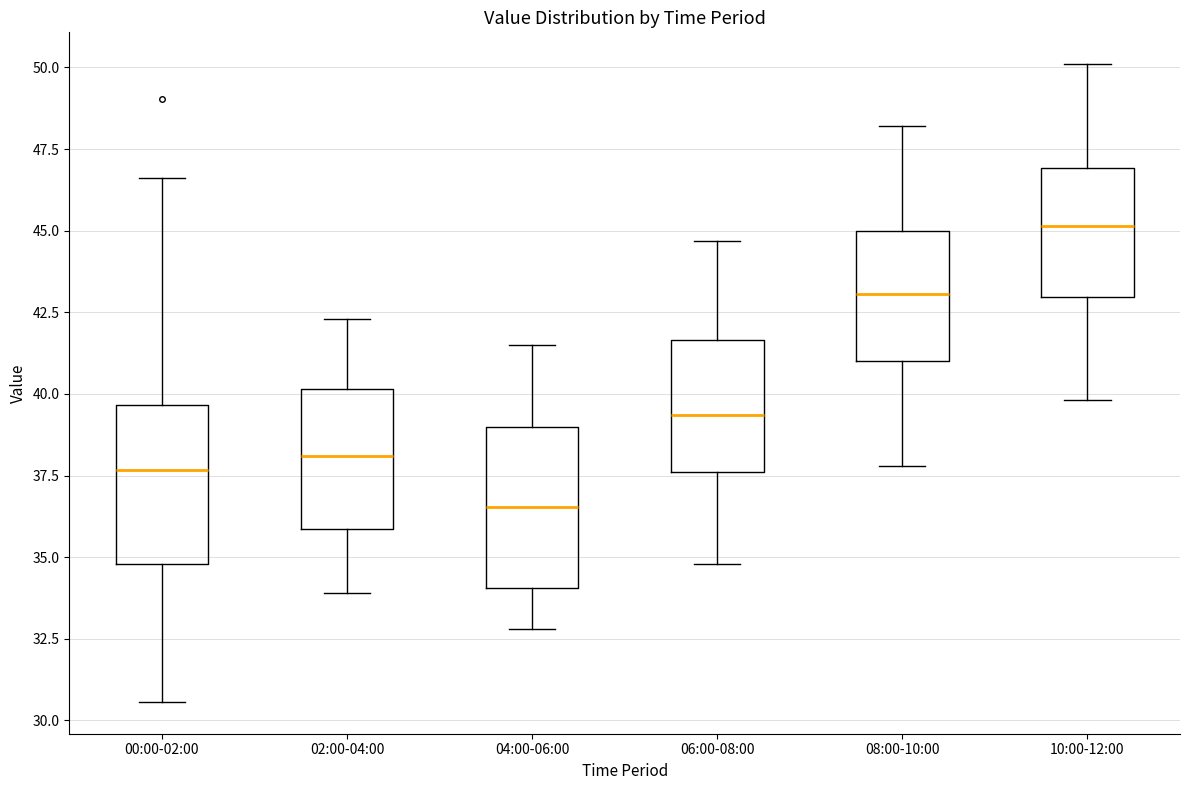

Which box's median line is the lowest?

04:00-06:00